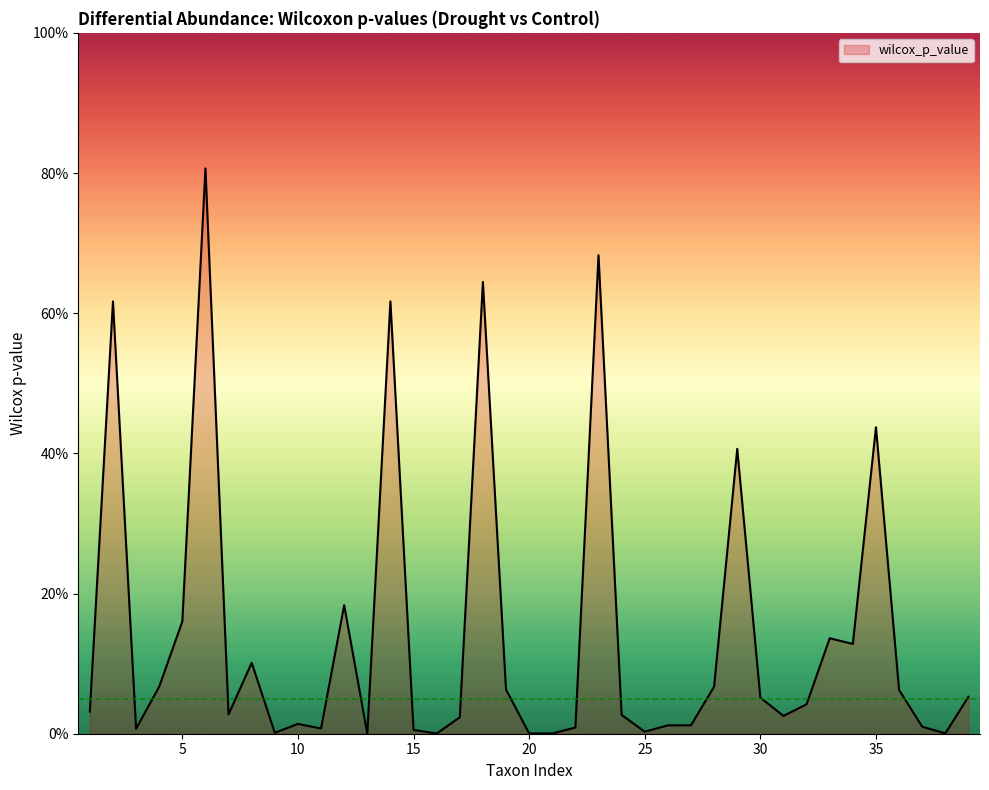

Does the chart have visible grid lines?

No